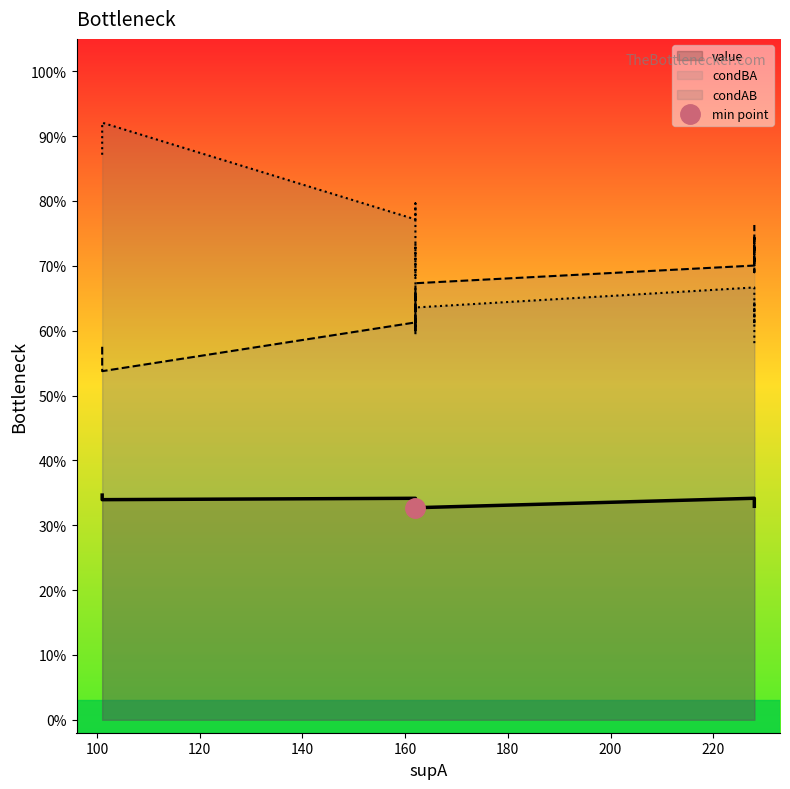

Rank the series at 162 from lowest to highest value.

value, condBA, condAB